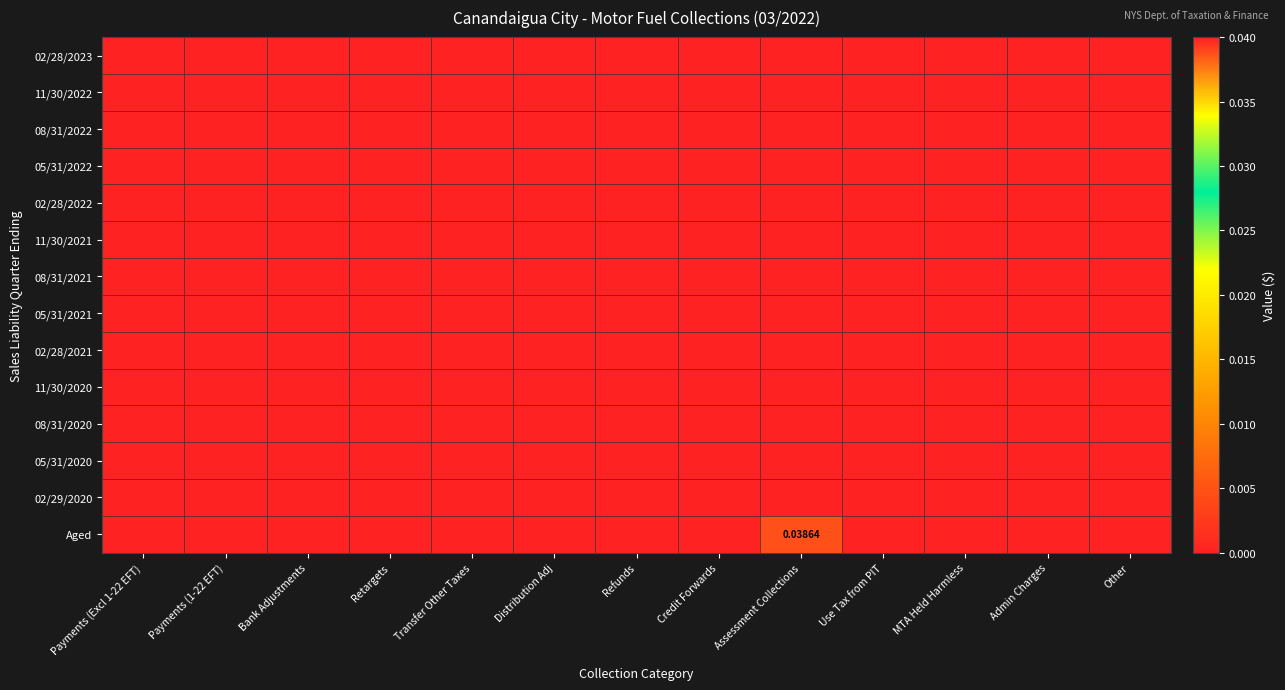

How many categories are shown in the chart?

13